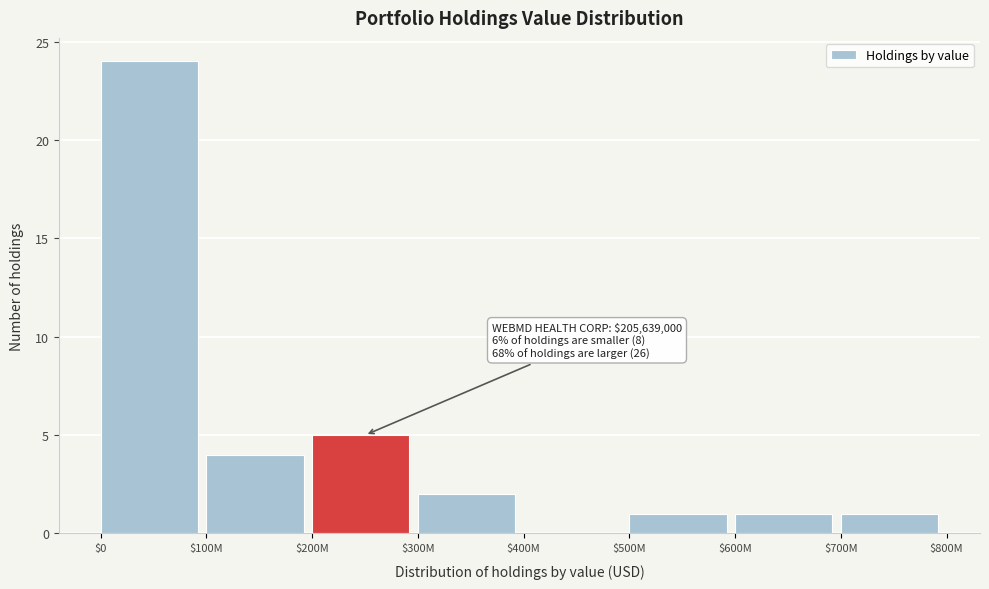

What is the maximum value shown in the chart?

24